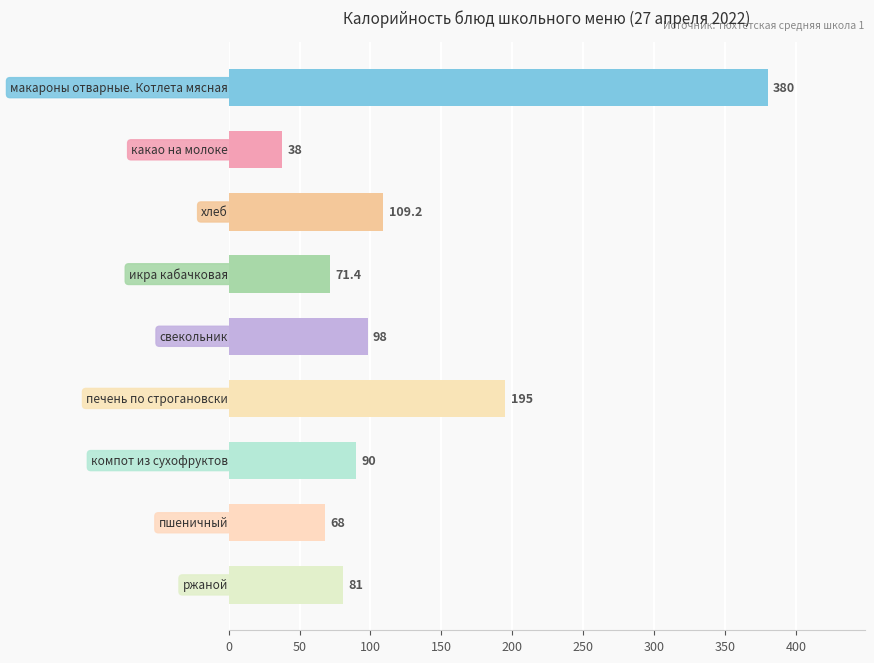

What is the average value?

125.6